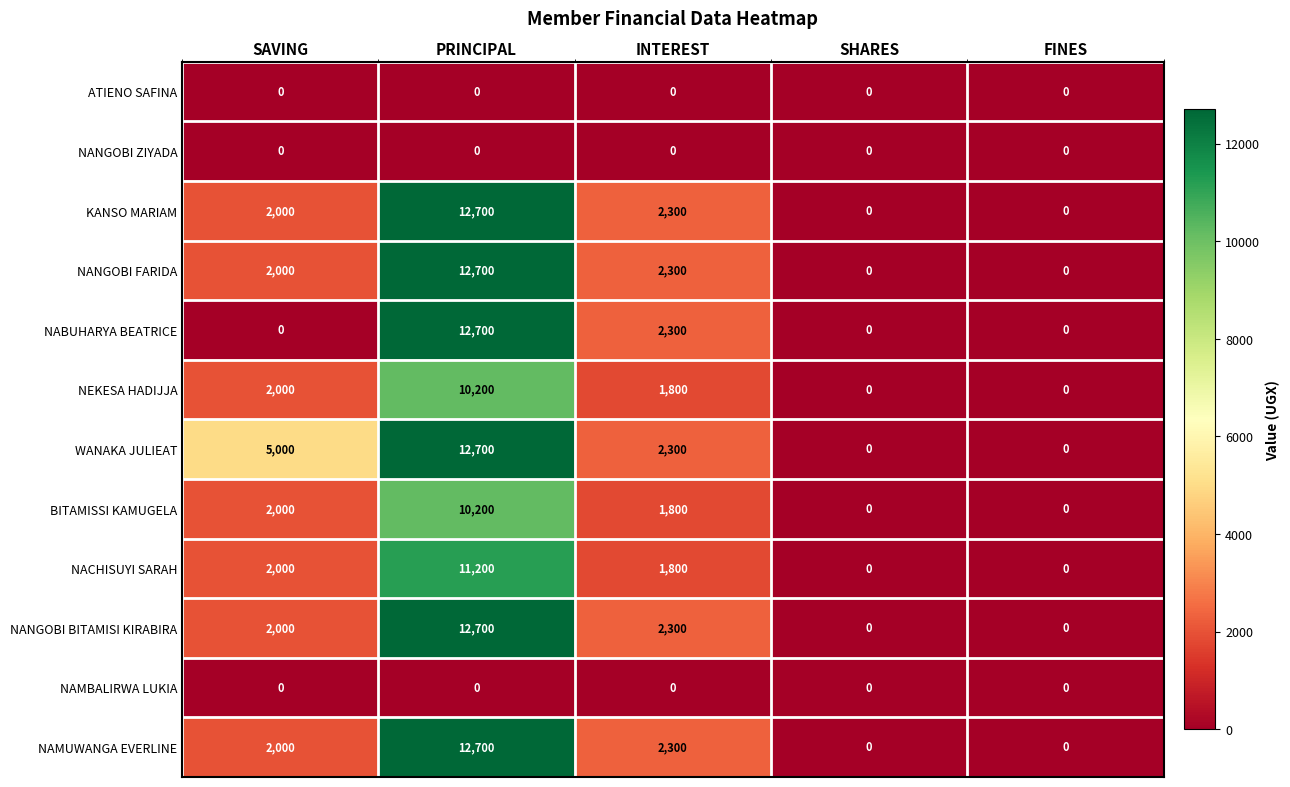

What is the sum of all WANAKA JULIEAT values?

20000